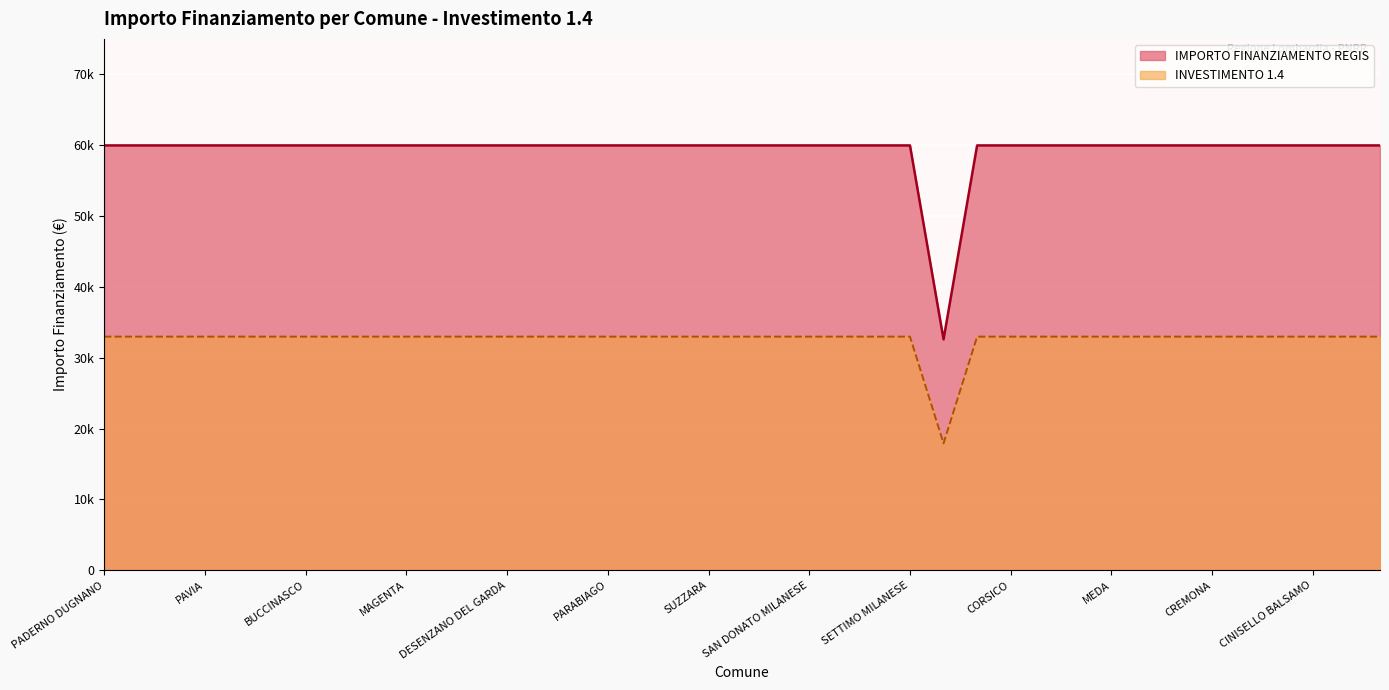

What are all the series names shown in the legend?

IMPORTO FINANZIAMENTO REGIS, INVESTIMENTO 1.4